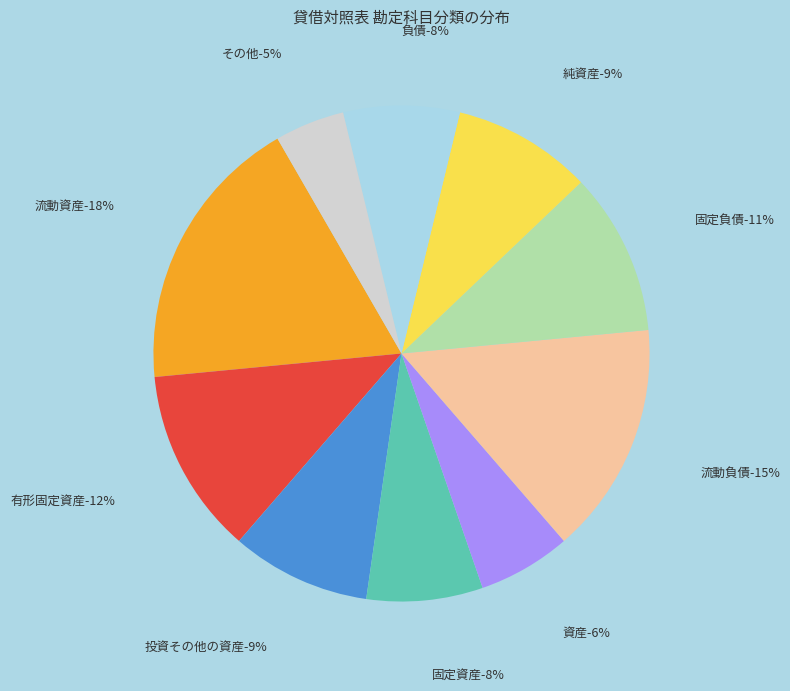

How many segments does this pie chart have?

10